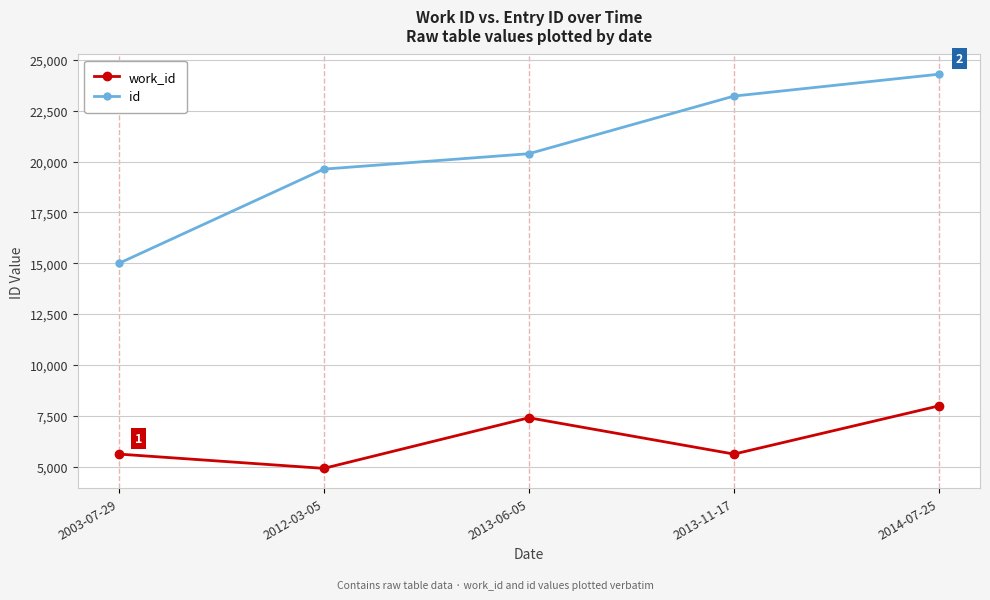

Which series changed the most between 2003-07-29 and 2013-11-17?

id